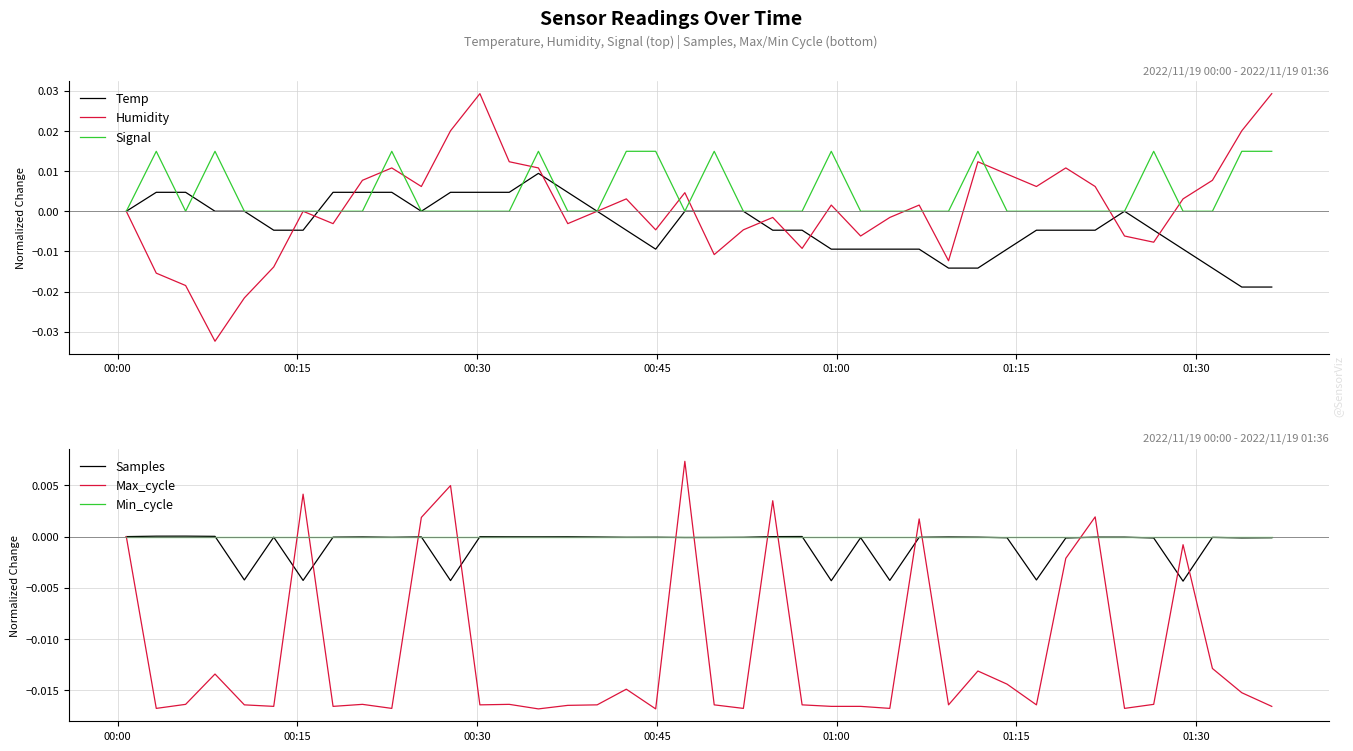

True or false: Humidity and Samples cross at least once.

True